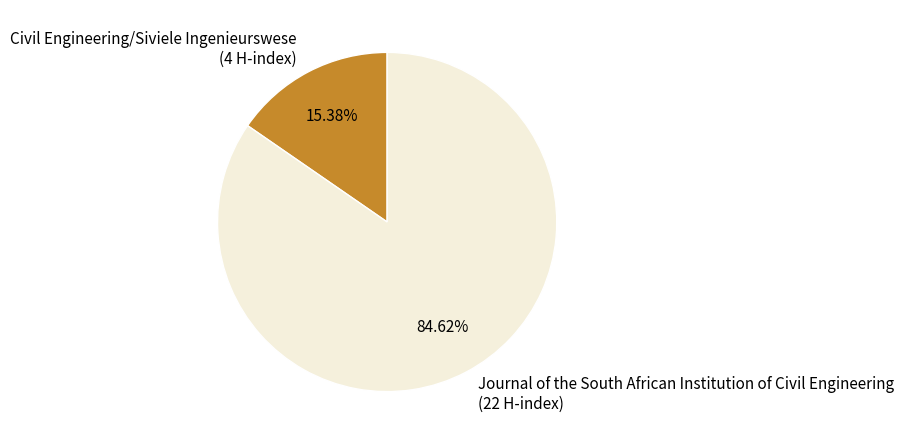

Count the number of slices in the pie.

2